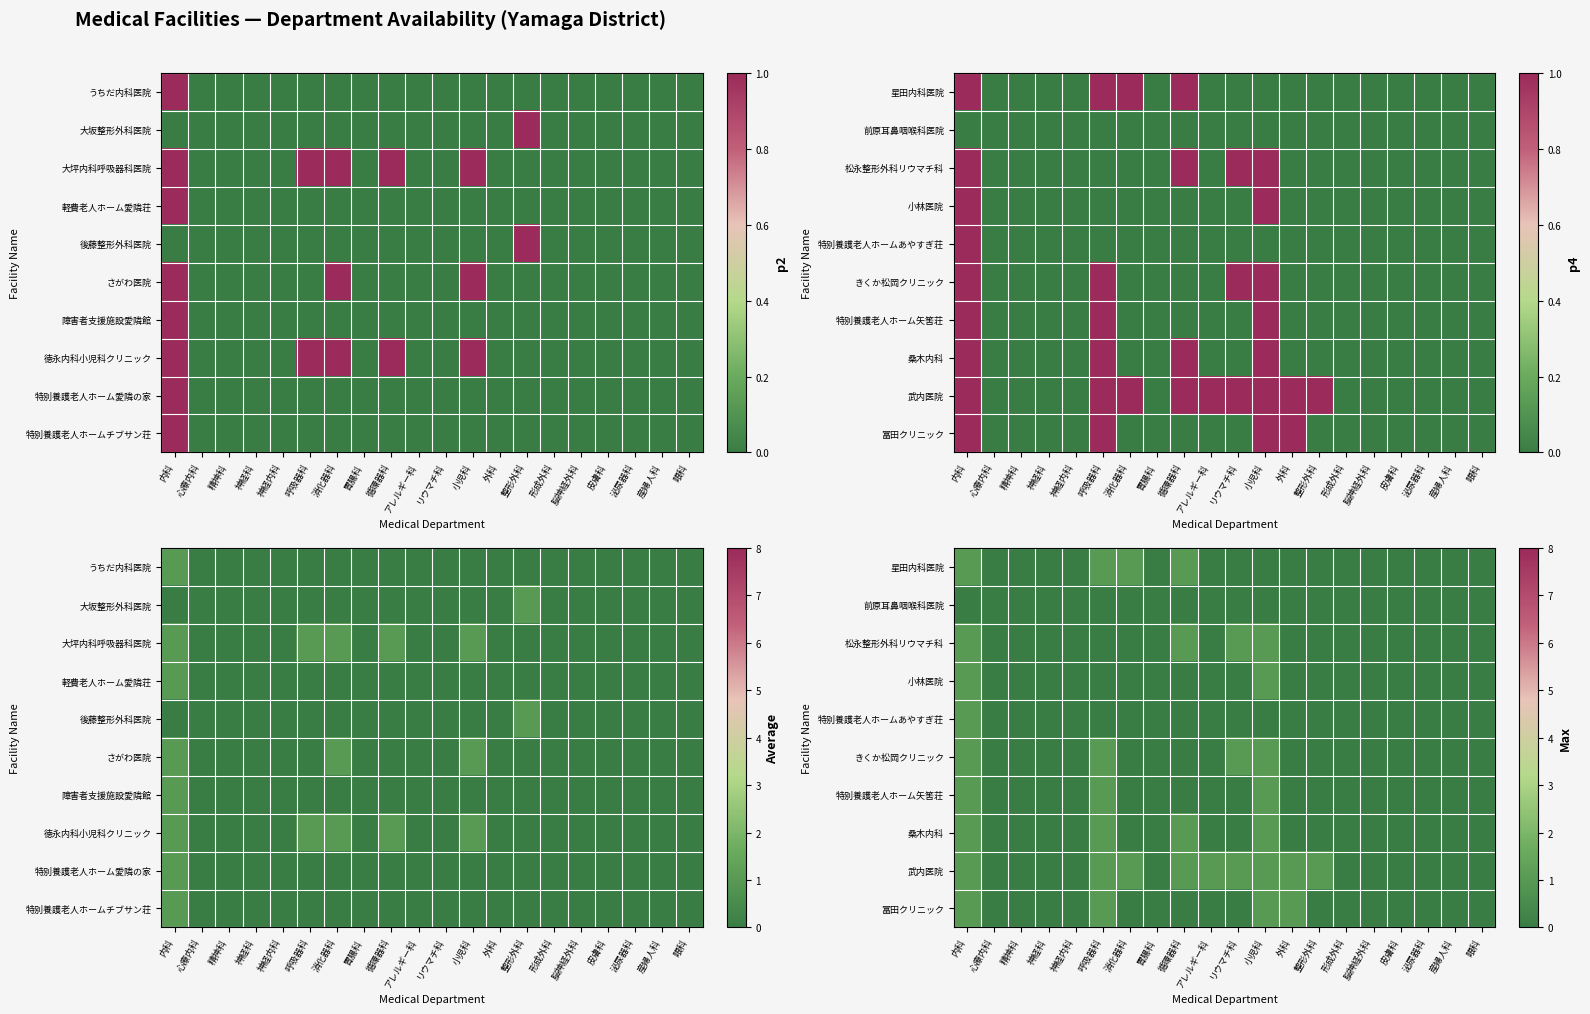

List the labels in order of 松永整形外科リウマチ科 value, largest first.

内科, 循環器科, リウマチ科, 小児科, 心療内科, 精神科, 神経科, 神経内科, 呼吸器科, 消化器科, 胃腸科, アレルギー科, 外科, 整形外科, 形成外科, 脳神経外科, 皮膚科, 泌尿器科, 産婦人科, 眼科